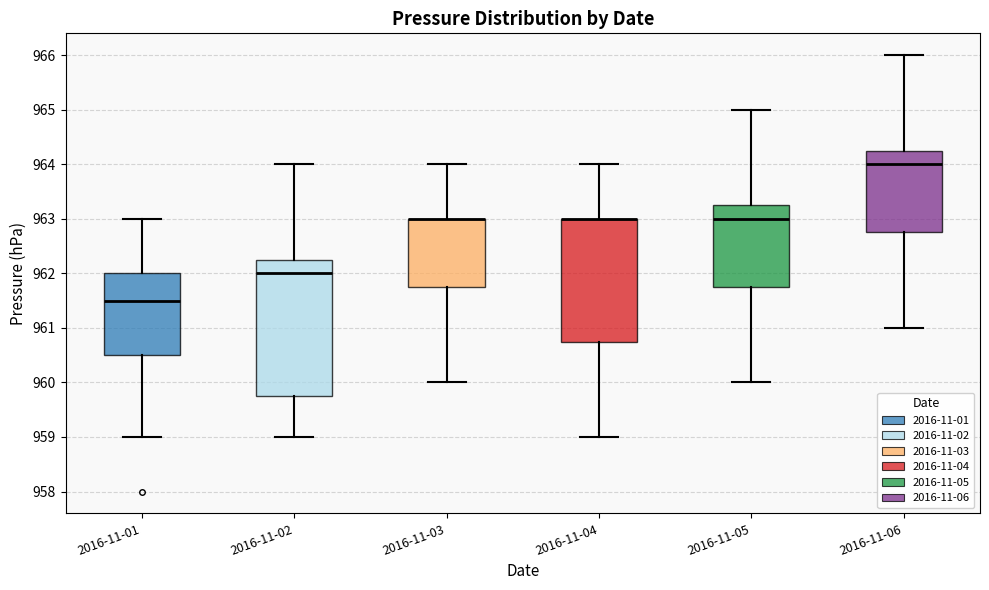

Reading left to right, transcribe this box plot: for each box, give where its median line is, the range the box spans, and where its two whiskers end, as read against the y-axis. The values are not printed on the chart, so give them approximately, as read against the axis.

2016-11-01: median 961.5, box 960.5 to 962.0, whiskers 959.0 to 963.0
2016-11-02: median 962.0, box 959.8 to 962.3, whiskers 959.0 to 964.0
2016-11-03: median 963.0 (drawn on the box's upper edge), box 961.8 to 963.0, whiskers 960.0 to 964.0
2016-11-04: median 963.0 (drawn on the box's upper edge), box 960.8 to 963.0, whiskers 959.0 to 964.0
2016-11-05: median 963.0, box 961.8 to 963.3, whiskers 960.0 to 965.0
2016-11-06: median 964.0, box 962.8 to 964.3, whiskers 961.0 to 966.0